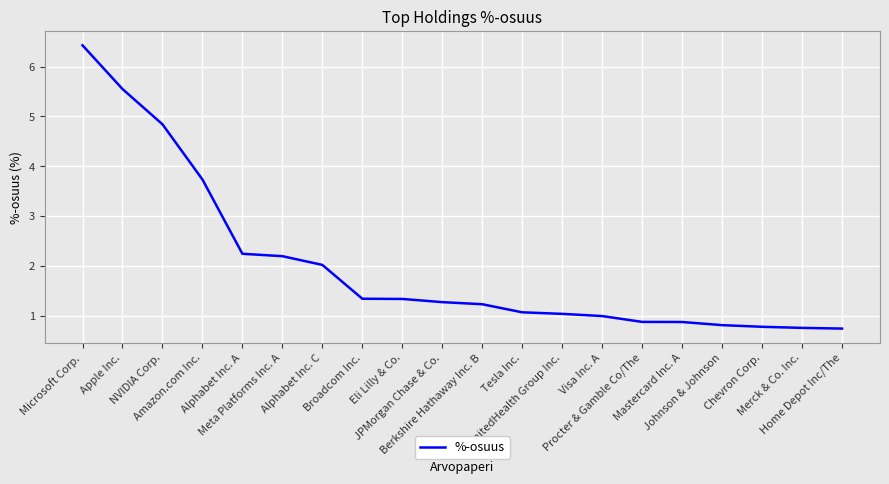

What is the smallest value displayed?

0.7